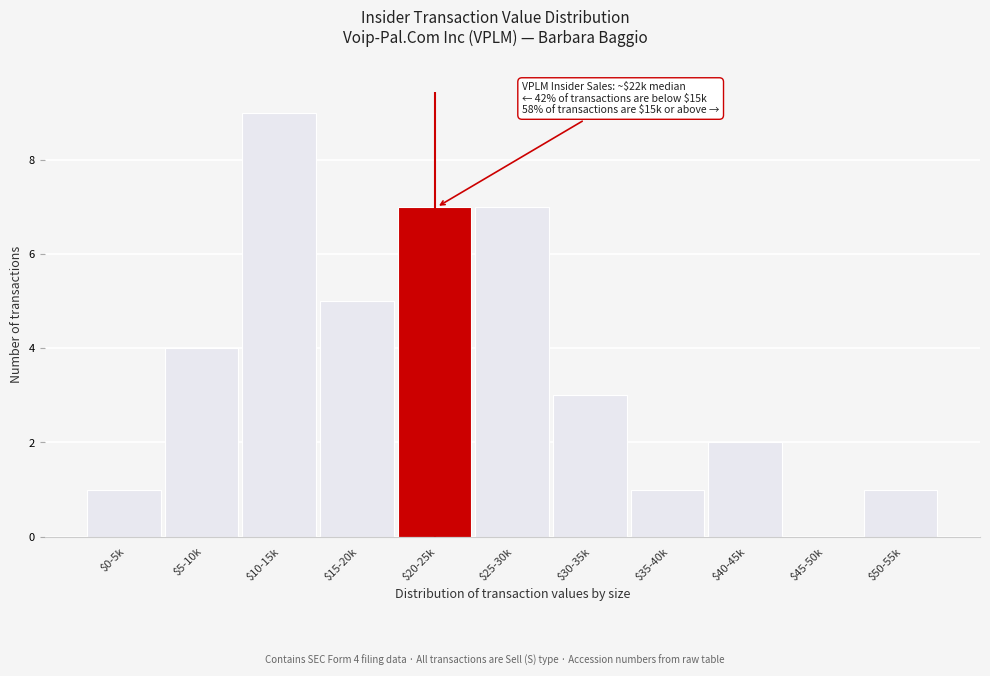

What is the greatest value displayed?

9